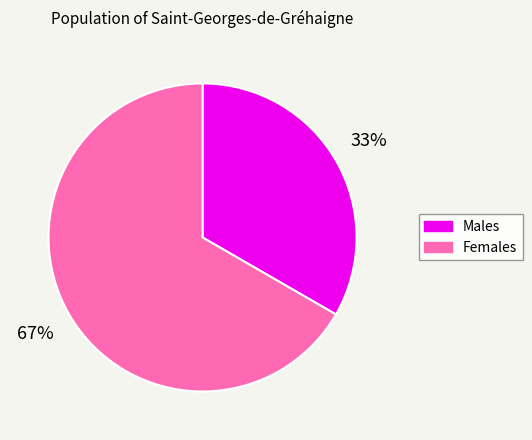

Is the sum of Males and Females greater than half?

Yes